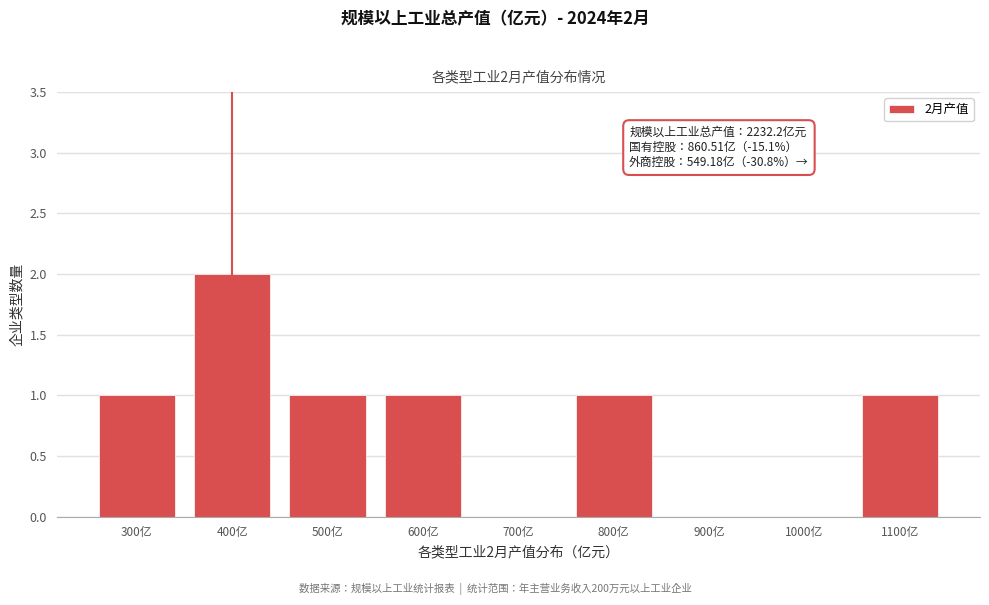

Reading left to right, list all the values displayed in this chart.

300亿=1	400亿=2	500亿=1	600亿=1	700亿=0	800亿=1	900亿=0	1000亿=0	1100亿=1